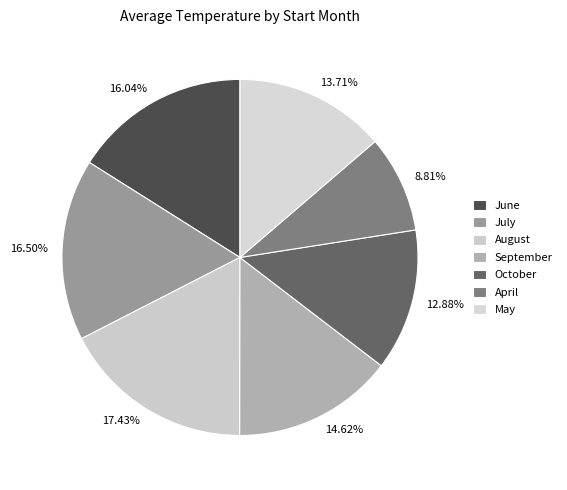

What is the ratio of the value at 13.71% to the value at 16.04%?

0.9